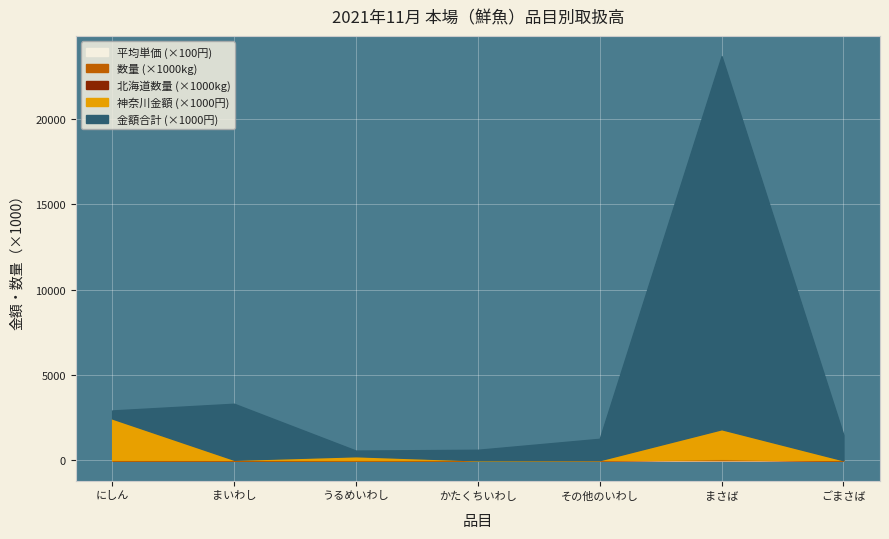

True or false: 神奈川金額 and 北海道数量 cross at least once.

False